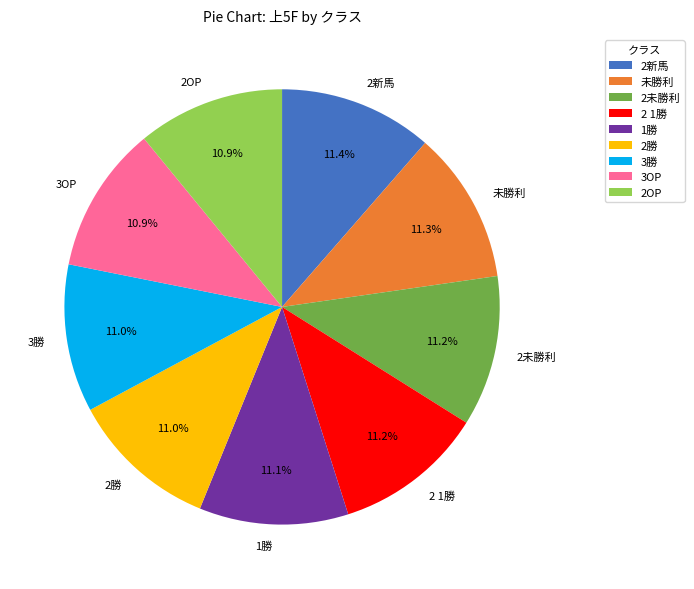

Count the number of slices in the pie.

9